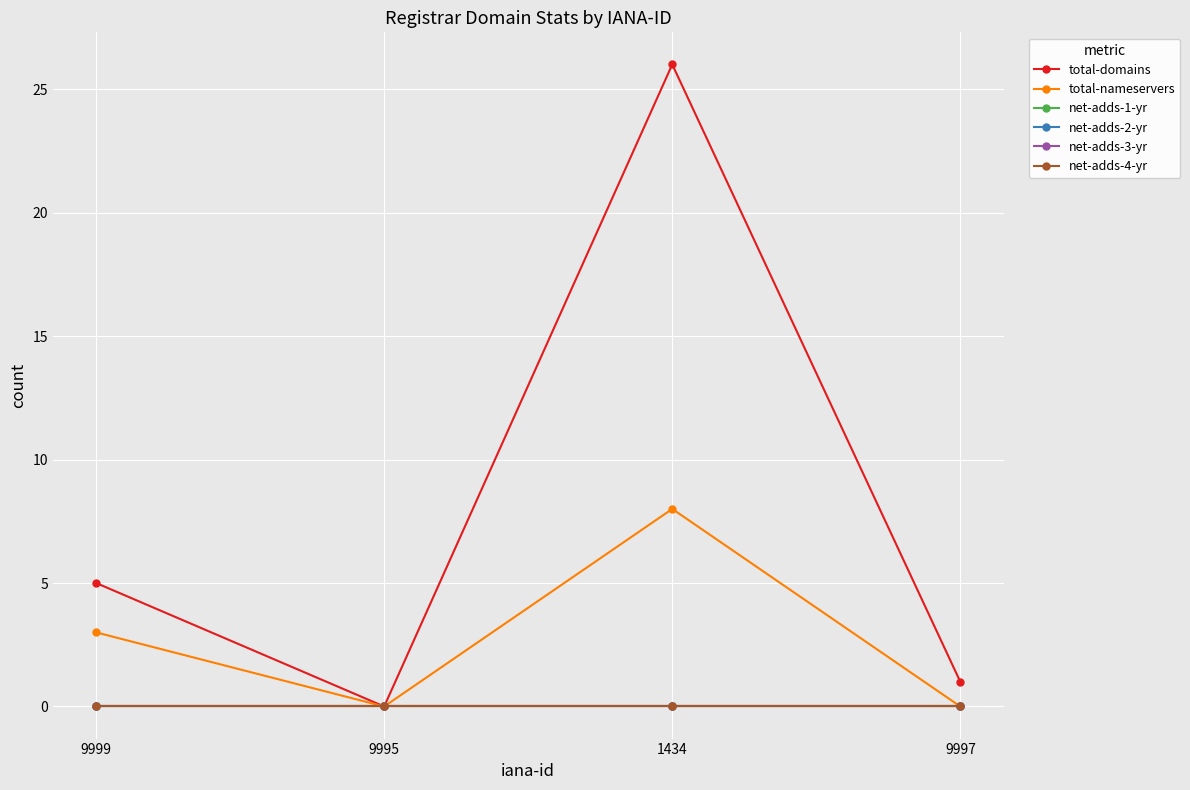

Does the chart have visible grid lines?

Yes